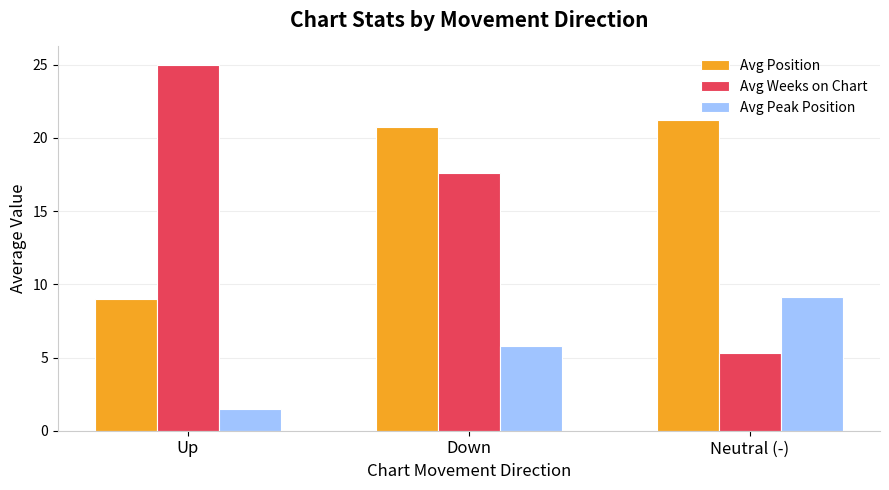

What are all the series names shown in the legend?

Avg Position, Avg Weeks on Chart, Avg Peak Position